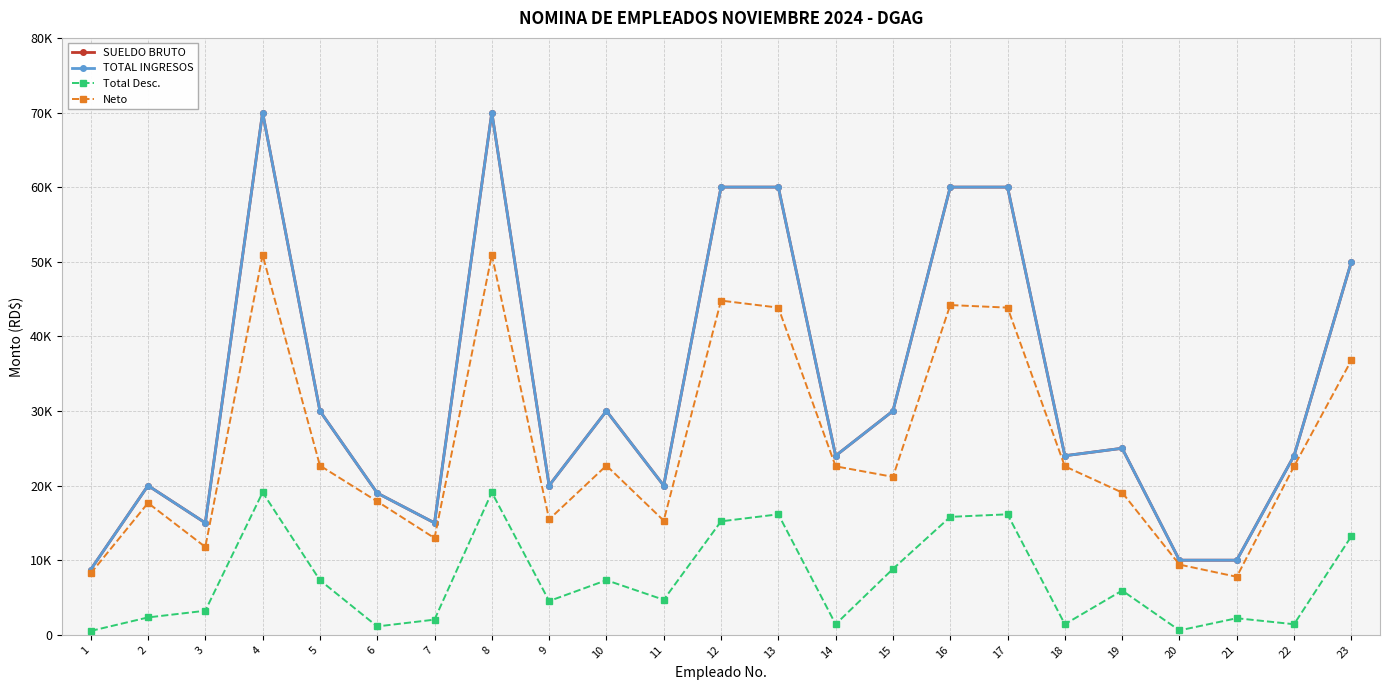

Does the chart have visible grid lines?

Yes